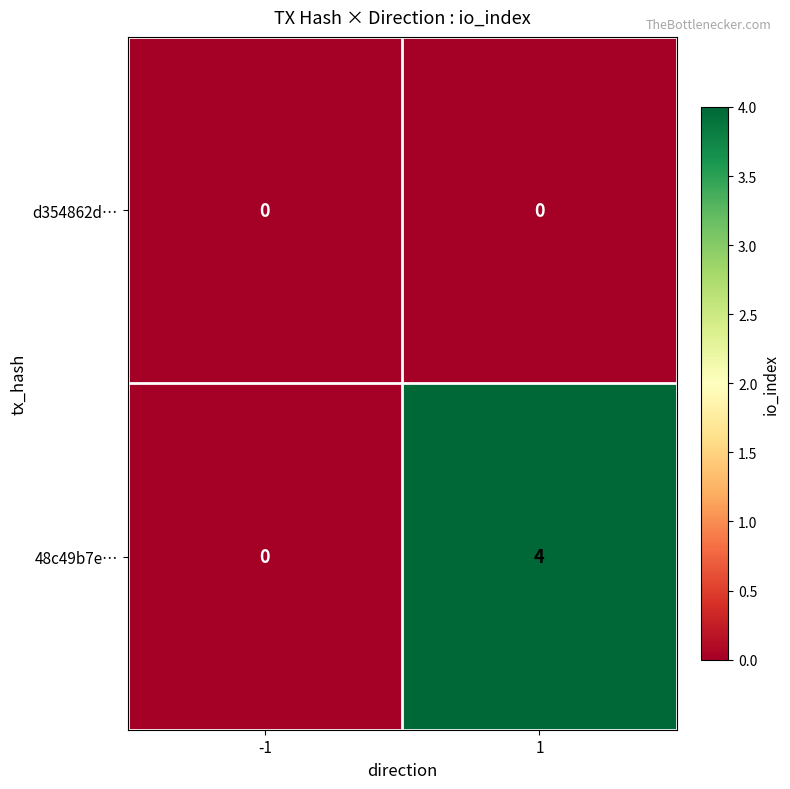

What is the greatest value displayed?

4